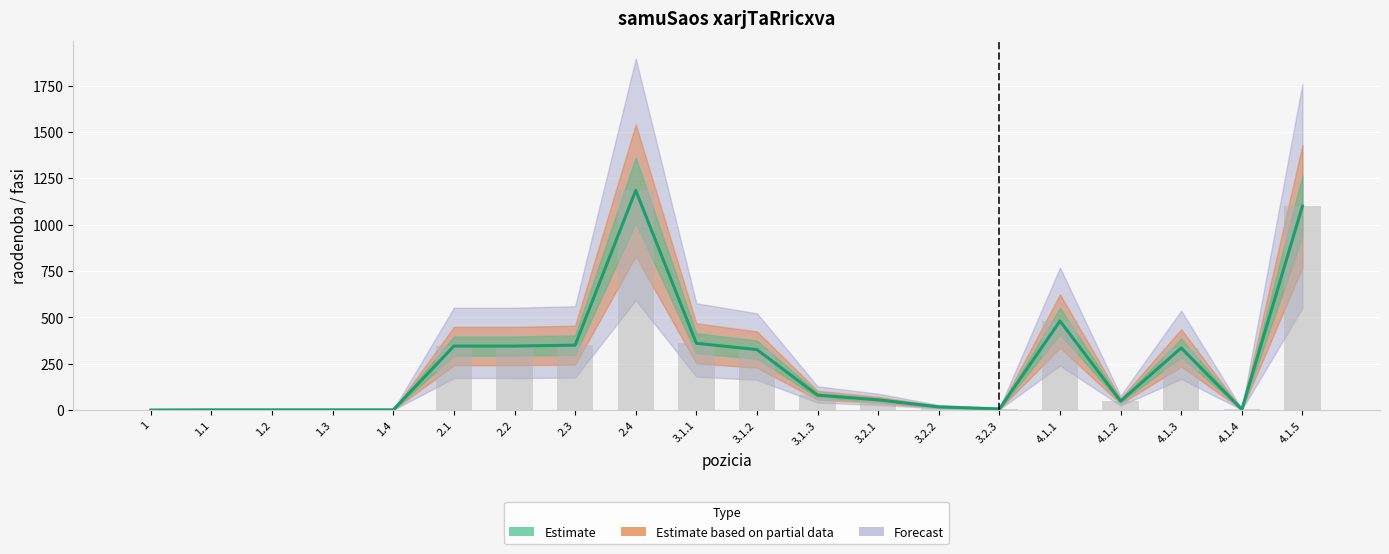

Are the bars grouped side by side (vs. stacked)?

Yes